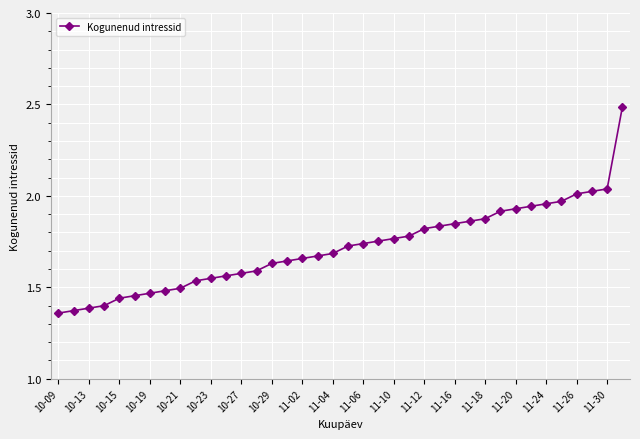

What is the difference between the second highest and second lowest values?

0.7